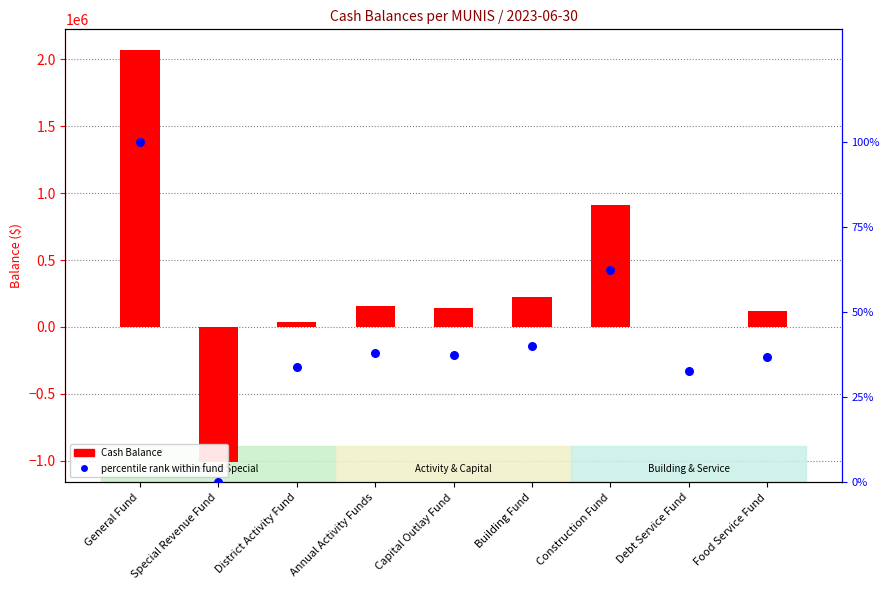

At which category is the sum across all series the highest?

General Fund